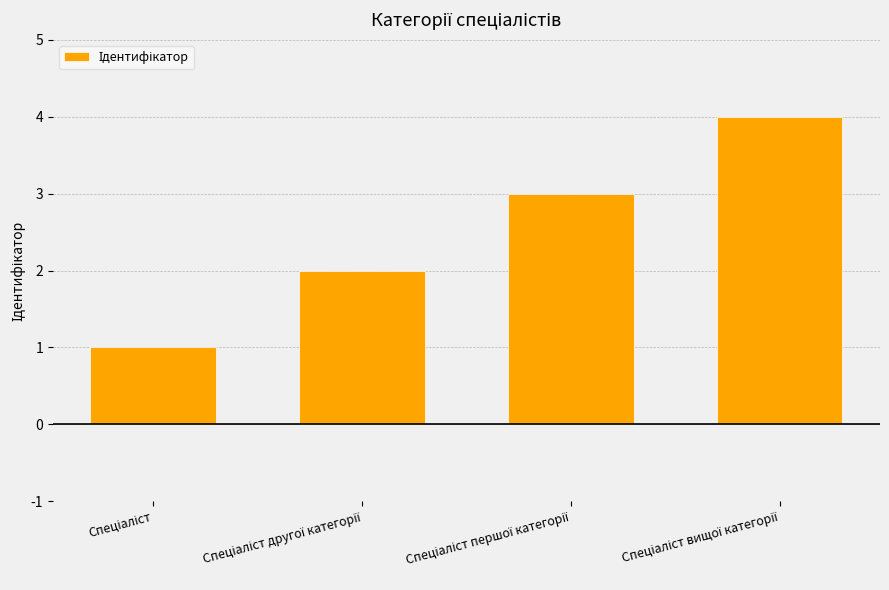

What is the sum of all values?

10